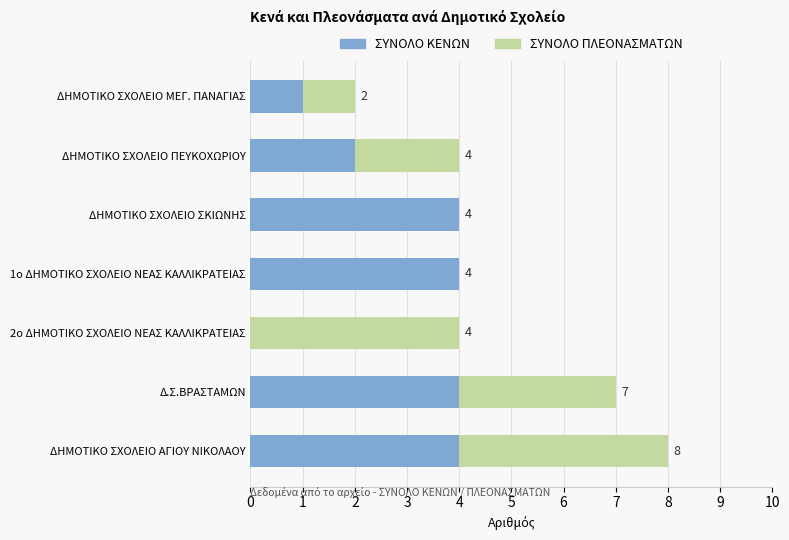

Count the number of data series in this chart.

2